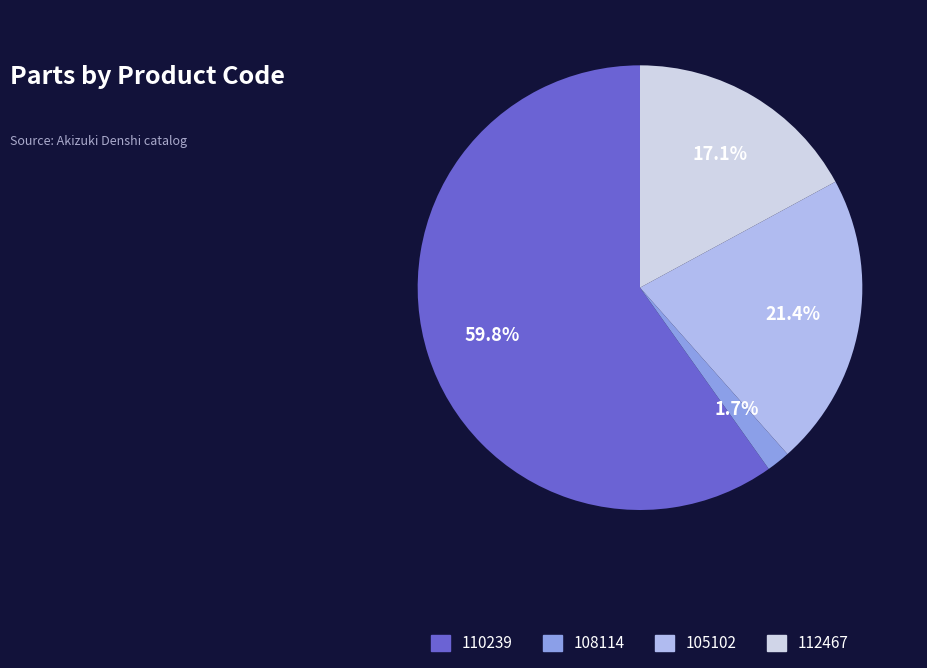

Is there any slice that represents more than half of the pie?

Yes